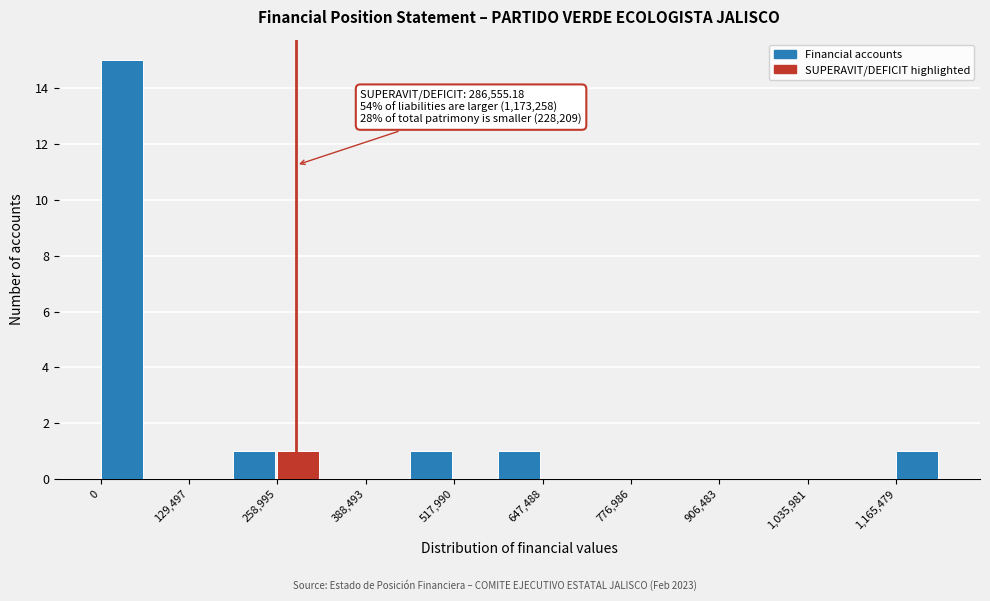

Around what value on the x-axis is the tallest bar? Give the approximate position of its centre, as read against the axis.

40000